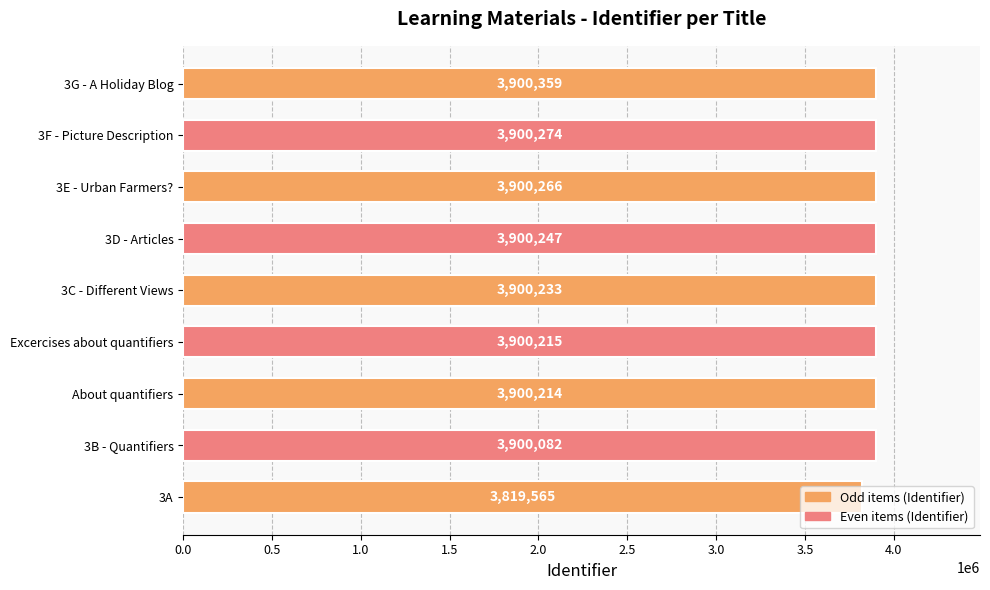

Are the bars horizontal?

Yes